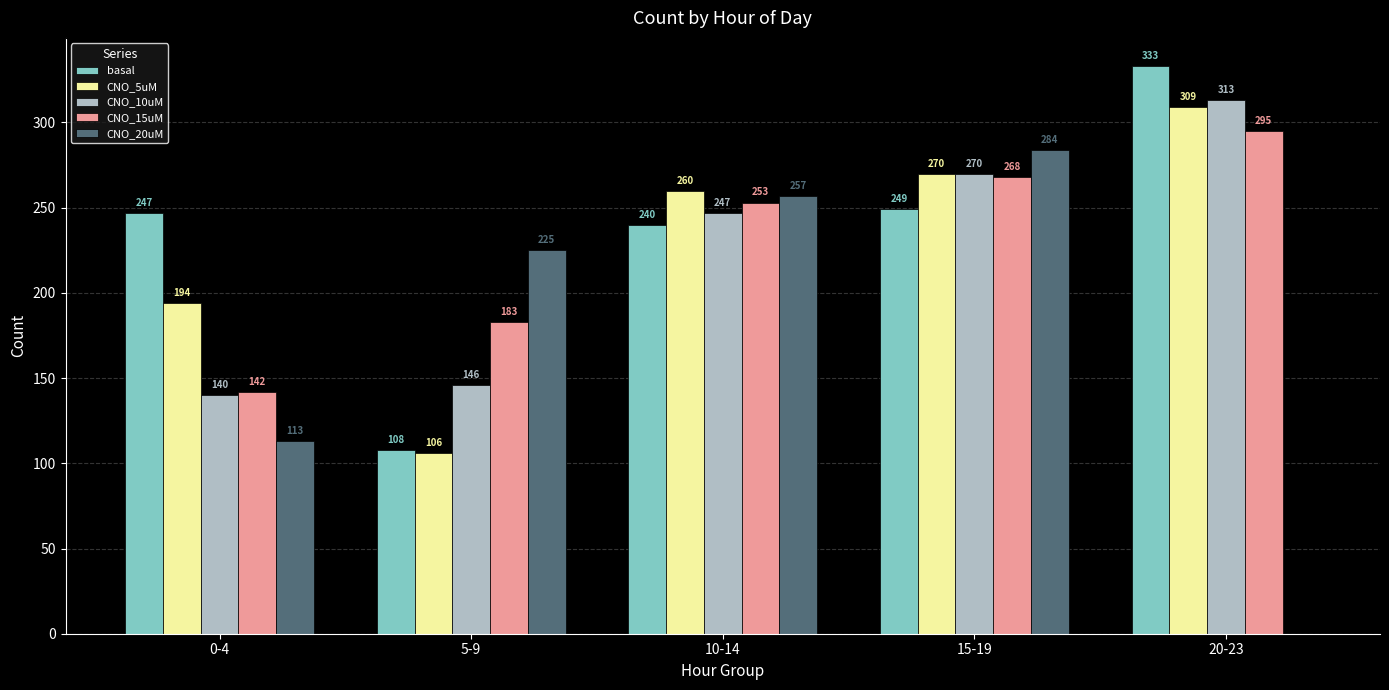

Which series changed the most between 10-14 and 20-23?

CNO_20uM